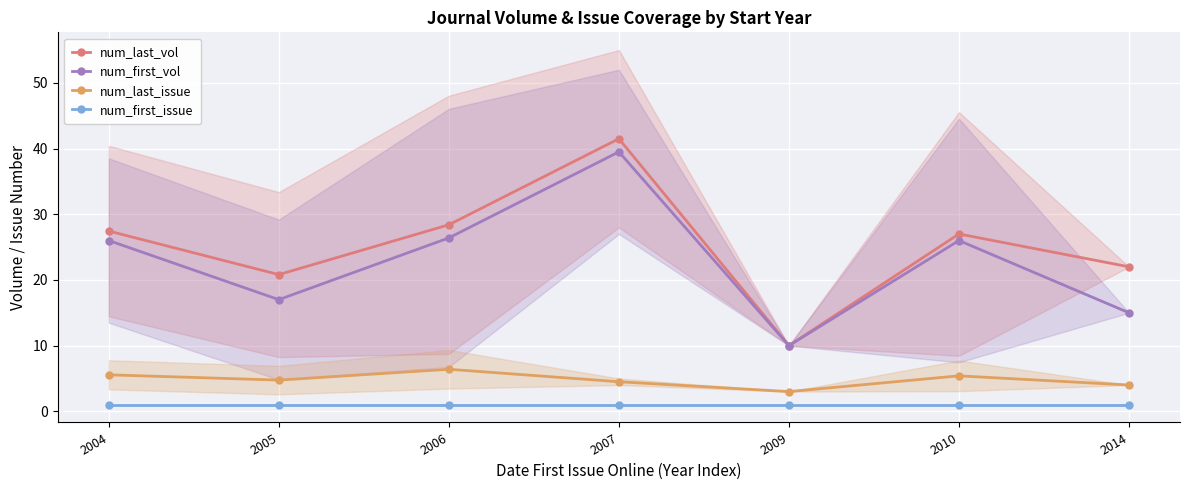

At which category is the sum across all series the highest?

2007